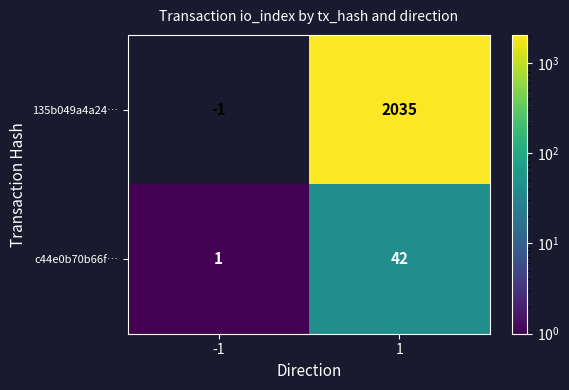

What is the sum of all c44e0b70b66f… values?

43